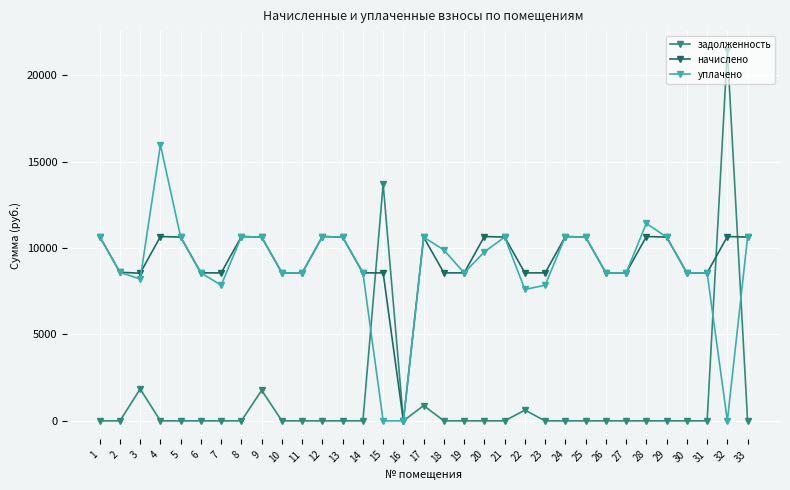

What is the highest value of the задолженность series?

21475.4